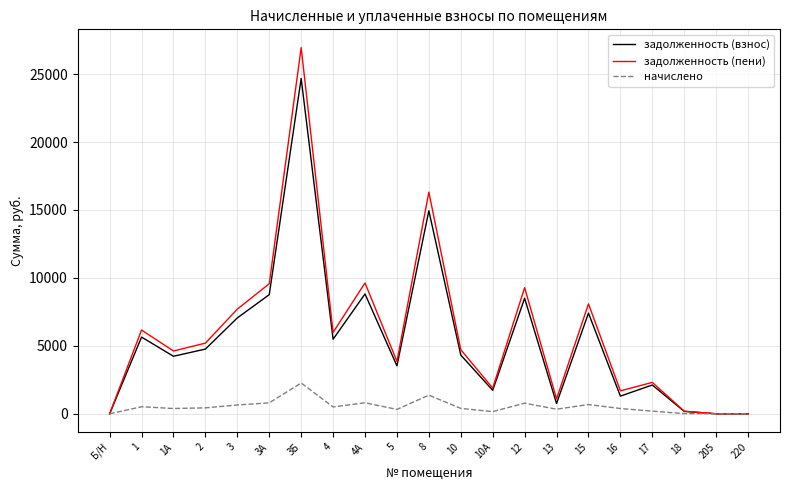

True or false: начислено has a value of 338.6 at 13.

True